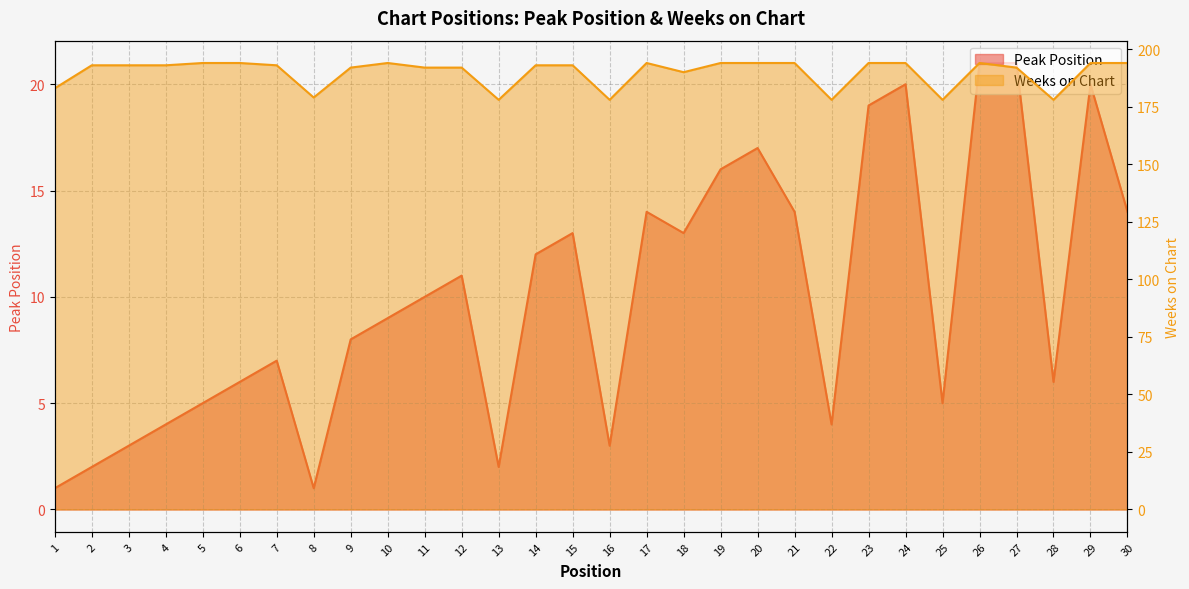

Reading right to left, list all the values displayed in this chart.

Peak Position: 14	20	6	21	21	5	20	19	4	14	17	16	13	14	3	13	12	2	11	10	9	8	1	7	6	5	4	3	2	1
Weeks on Chart: 194	194	178	192	194	178	194	194	178	194	194	194	190	194	178	193	193	178	192	192	194	192	179	193	194	194	193	193	193	183